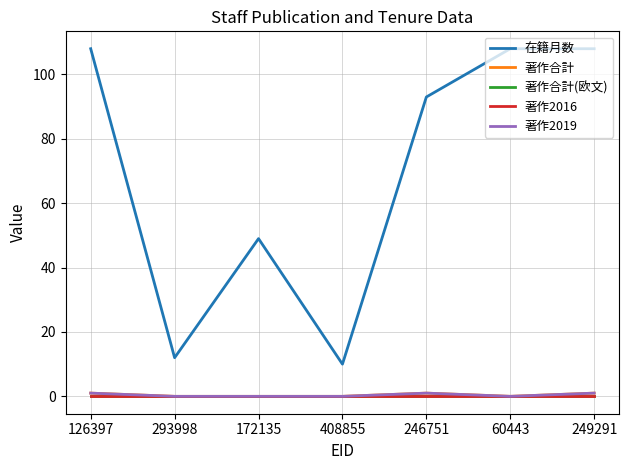

What is the label of the 1st point from the right?

249291